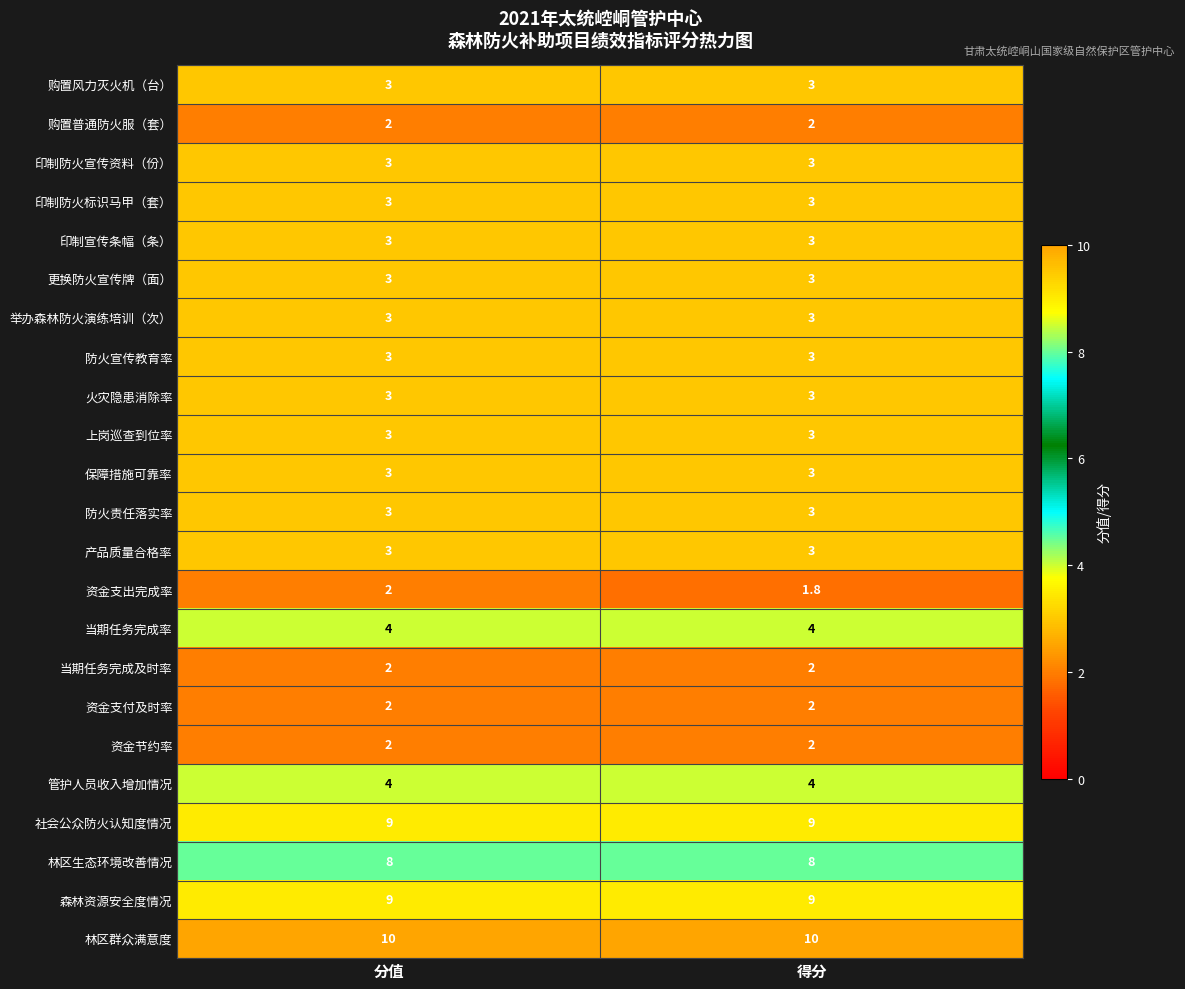

What is the difference between the highest and lowest values at 得分?

8.2